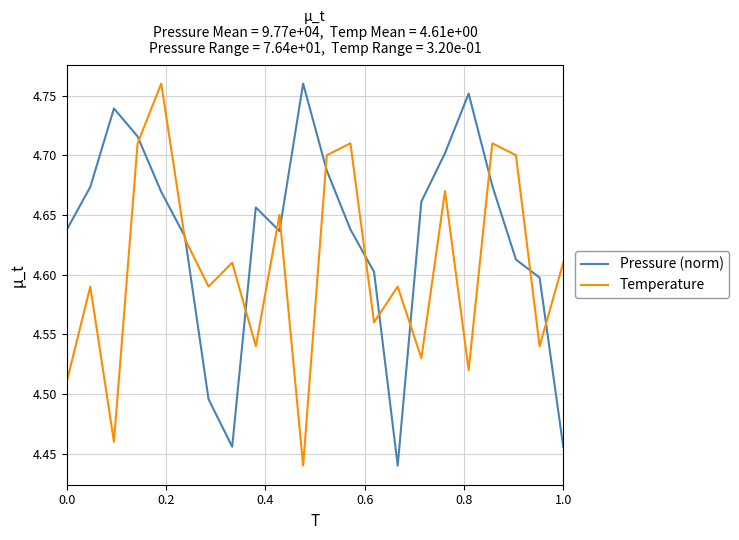

Which series has the largest total across all categories?

Pressure (norm)